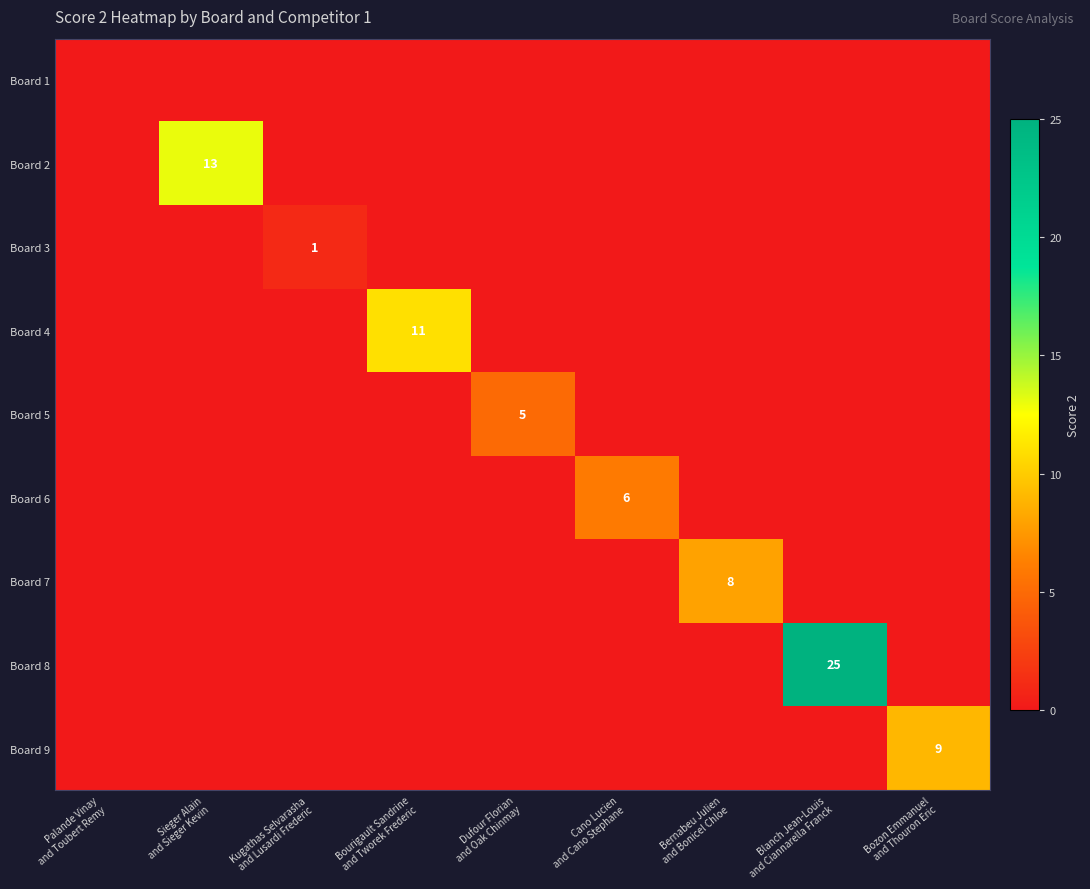

At Palande Vinay and Toubert Remy, list the series in order from smallest to largest.

Board 1, Board 2, Board 3, Board 4, Board 5, Board 6, Board 7, Board 8, Board 9